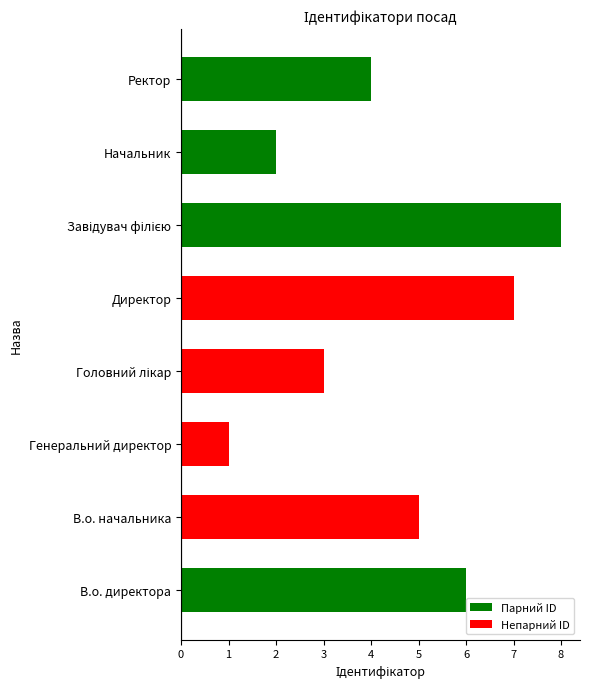

Are the bars grouped side by side (vs. stacked)?

No